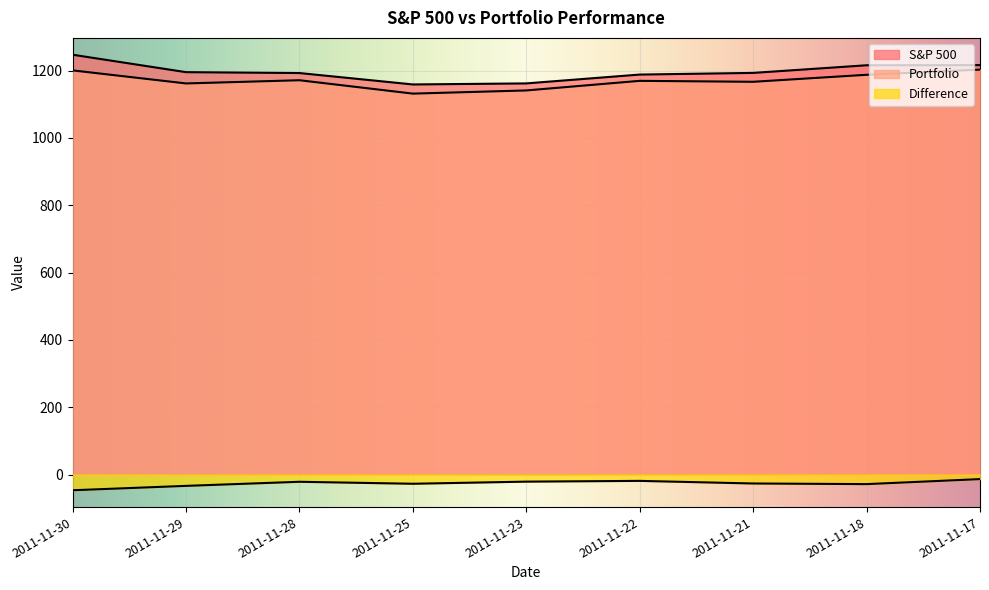

What is the sum of all Portfolio values?

10531.7